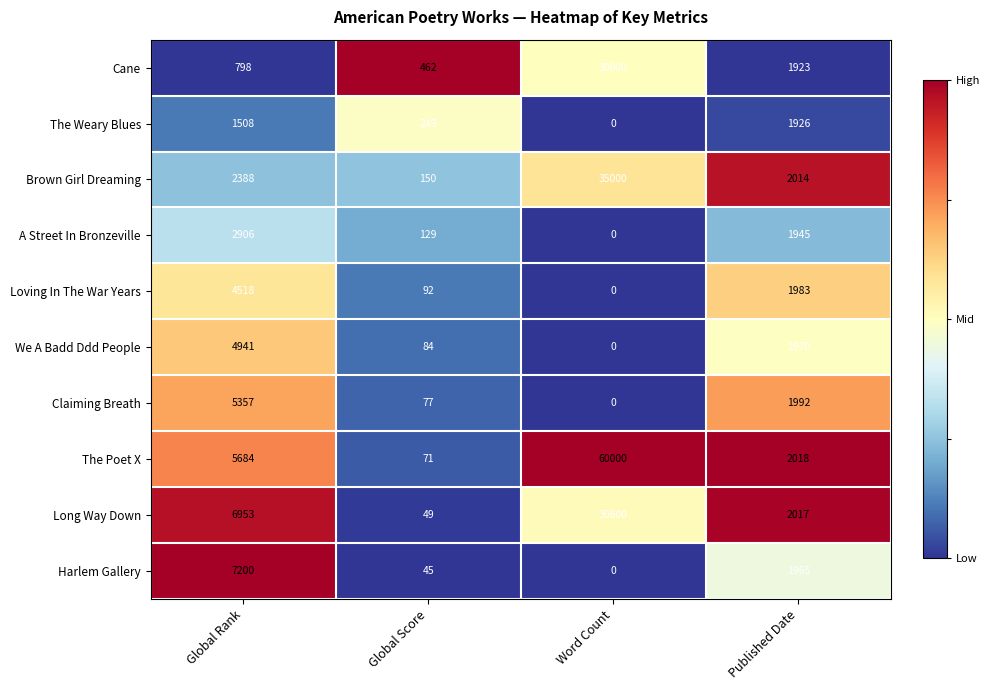

The Long Way Down series shows 12513 at Word Count. True or false?

False